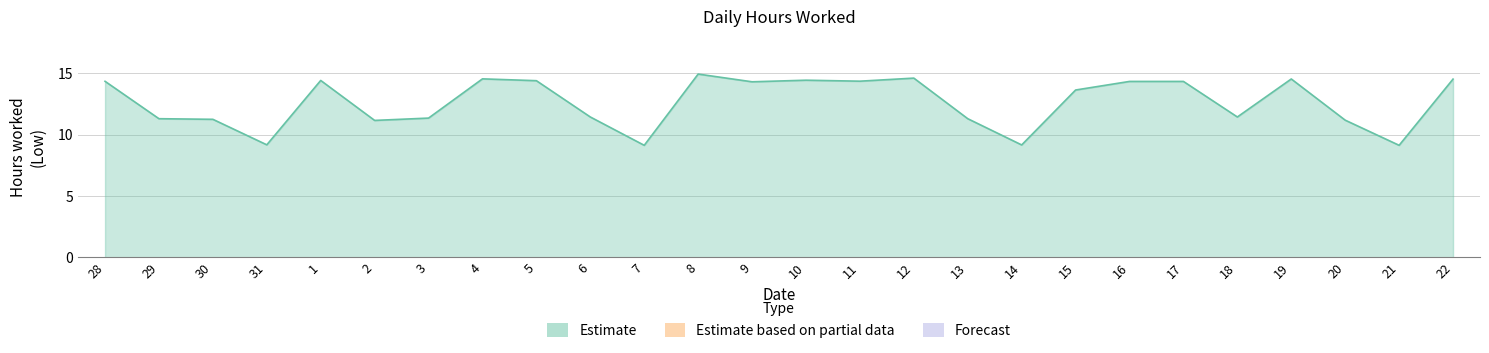

What is the change in value from 4 to 15?

-0.9